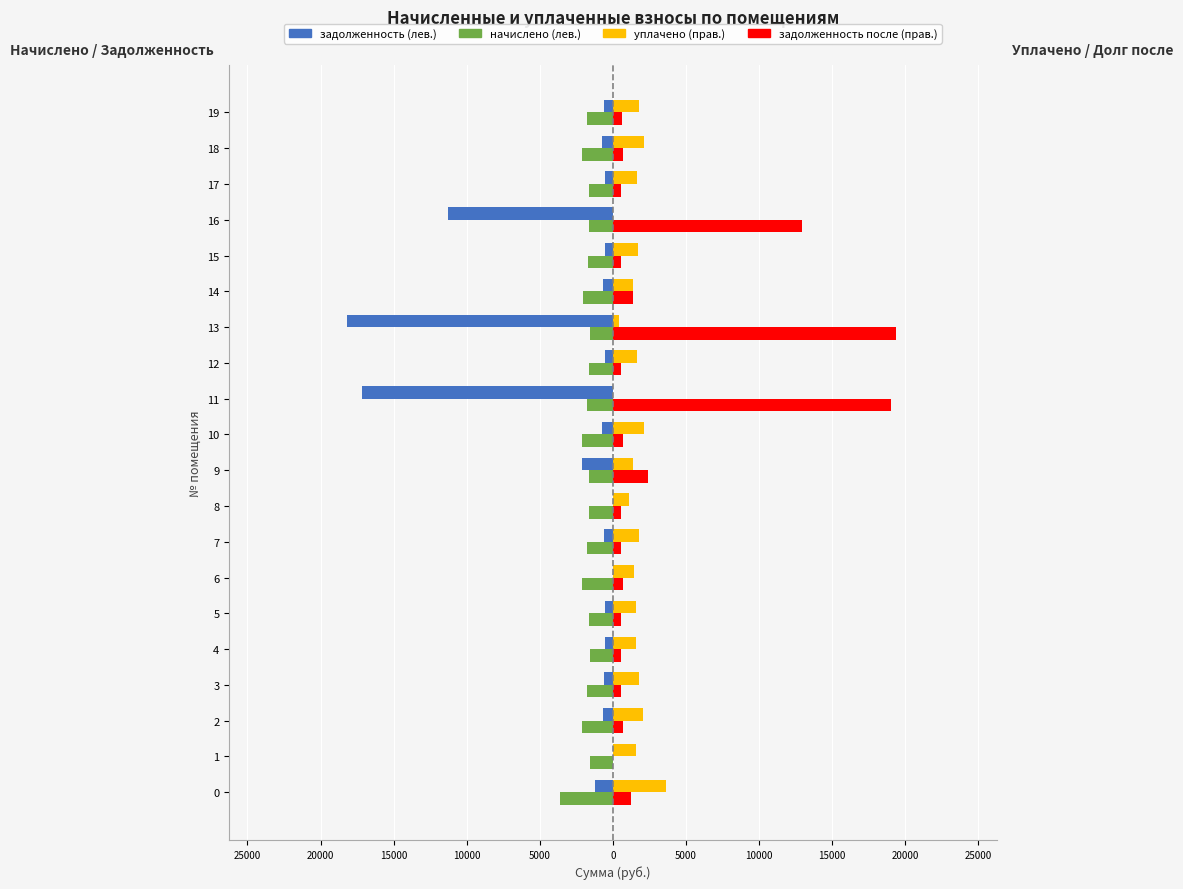

What are all the series names shown in the legend?

задолженность (лев.), начислено (лев.), уплачено (прав.), задолженность после (прав.)